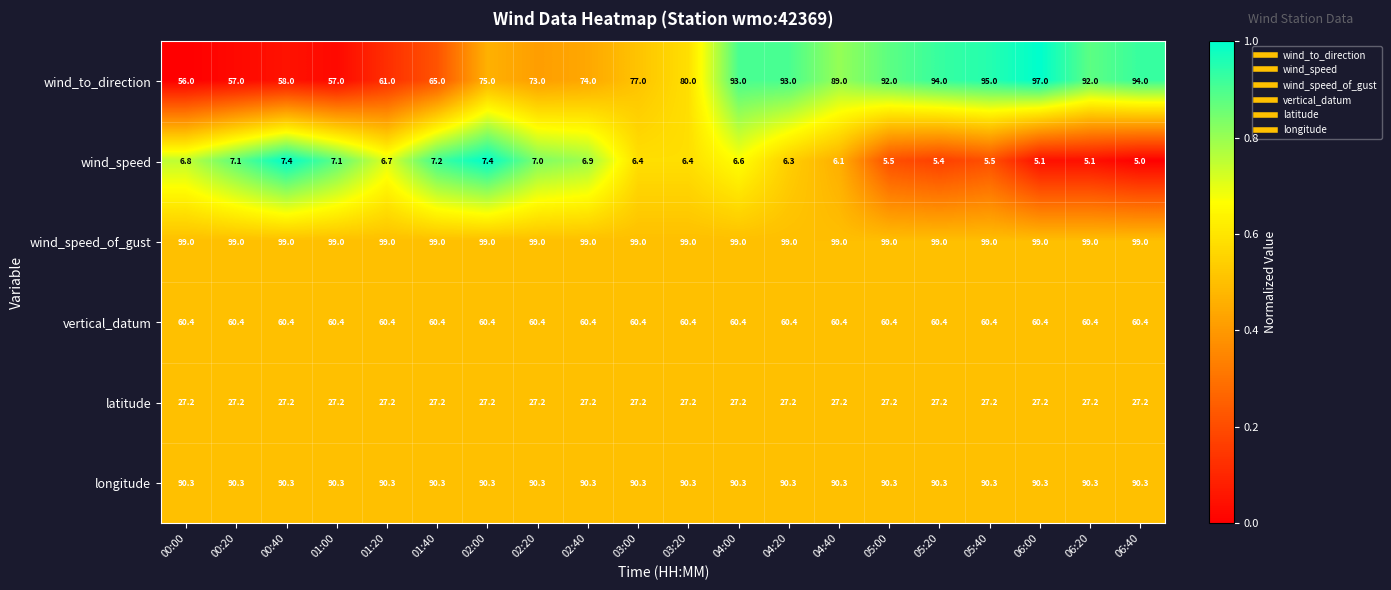

What is the minimum value for latitude?

27.2